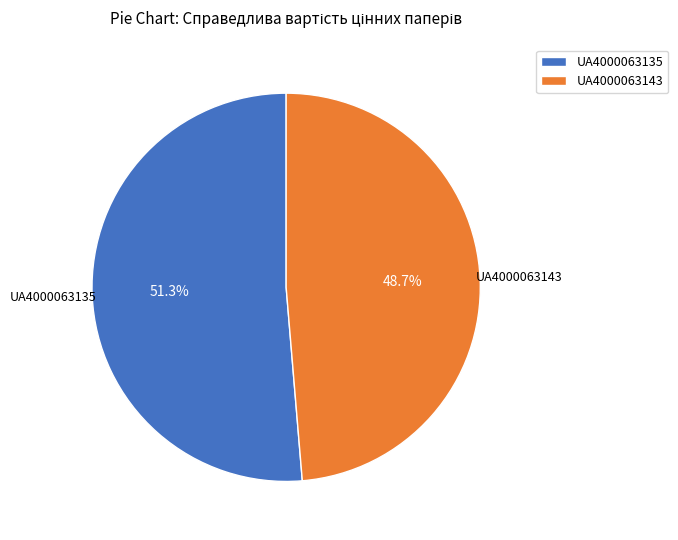

Which has a higher value, UA4000063135 or UA4000063143?

UA4000063135